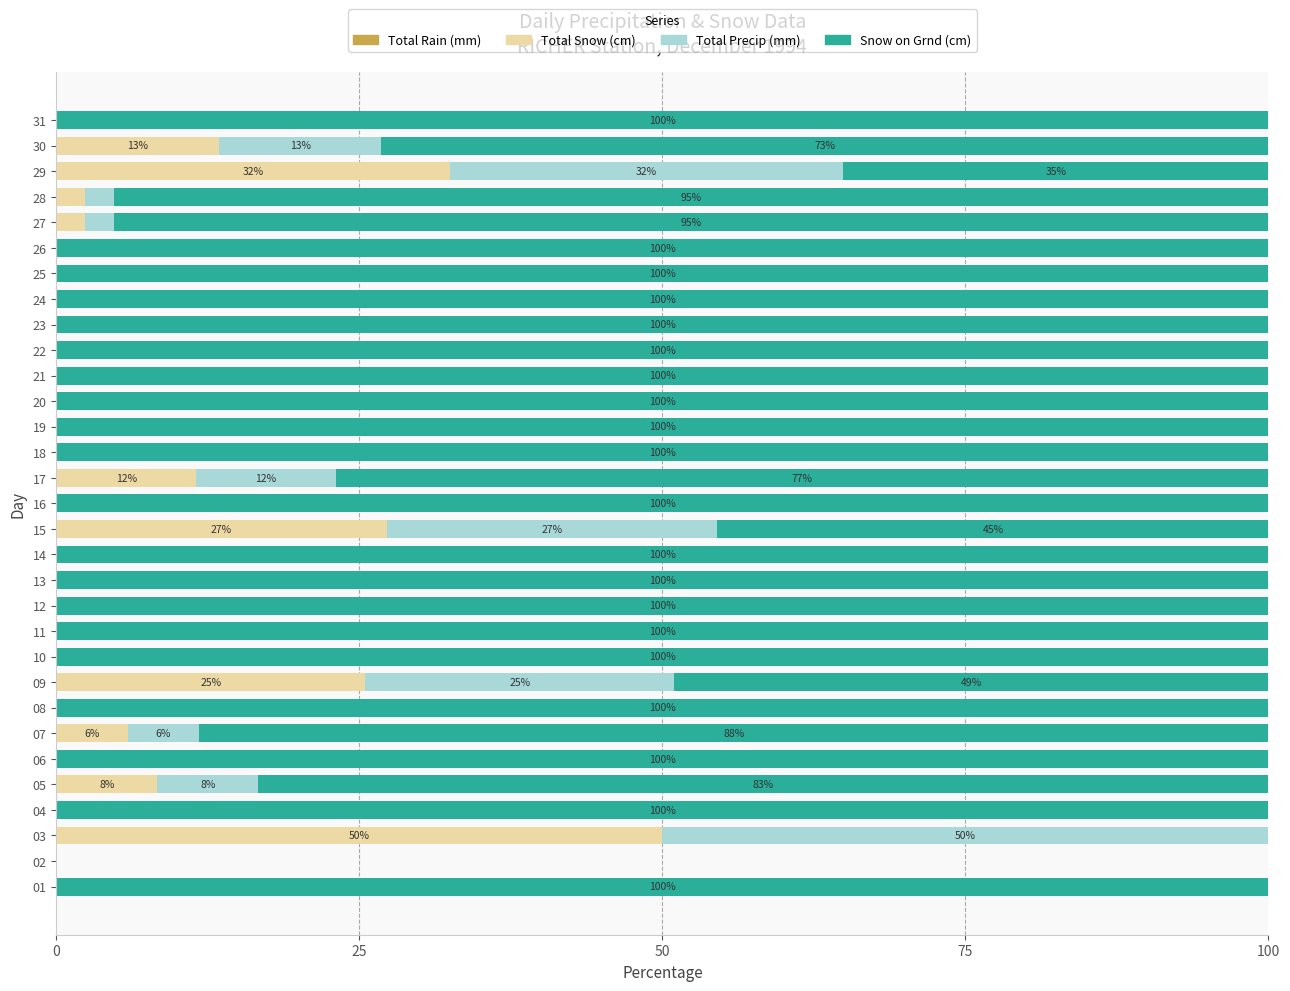

Which category has the highest value in the Total Snow (cm) series?

03